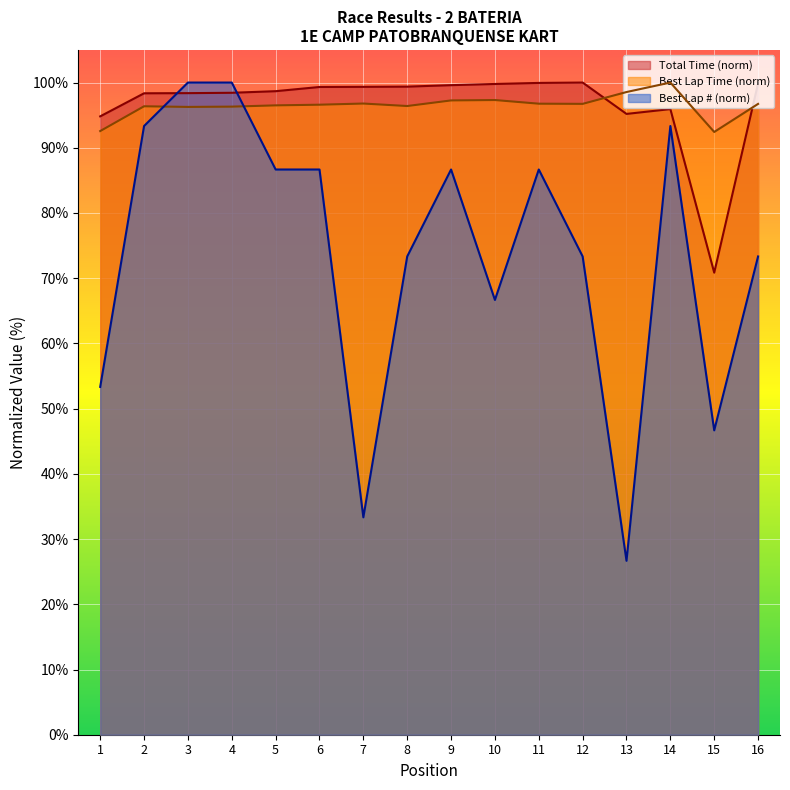

What is the minimum value shown in the chart?

26.7